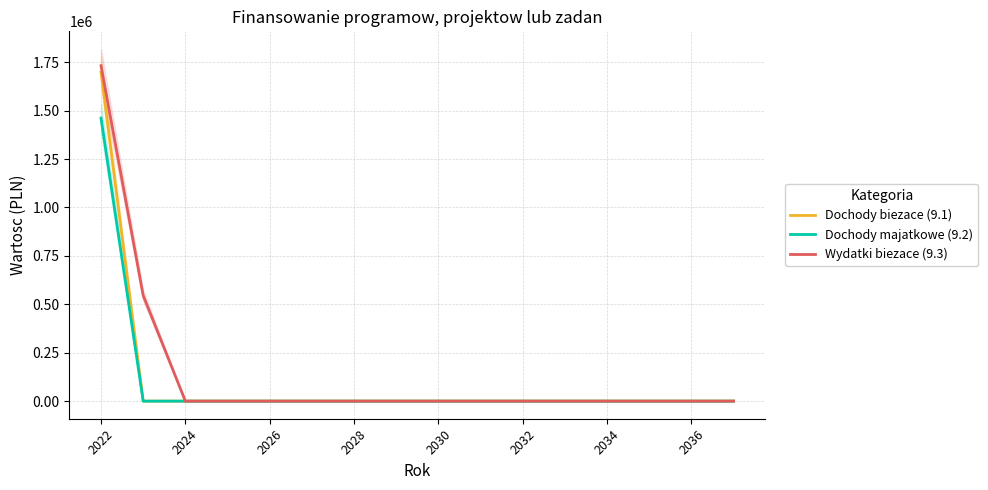

What is the highest value of the Dochody biezace (9.1) series?

1698472.5